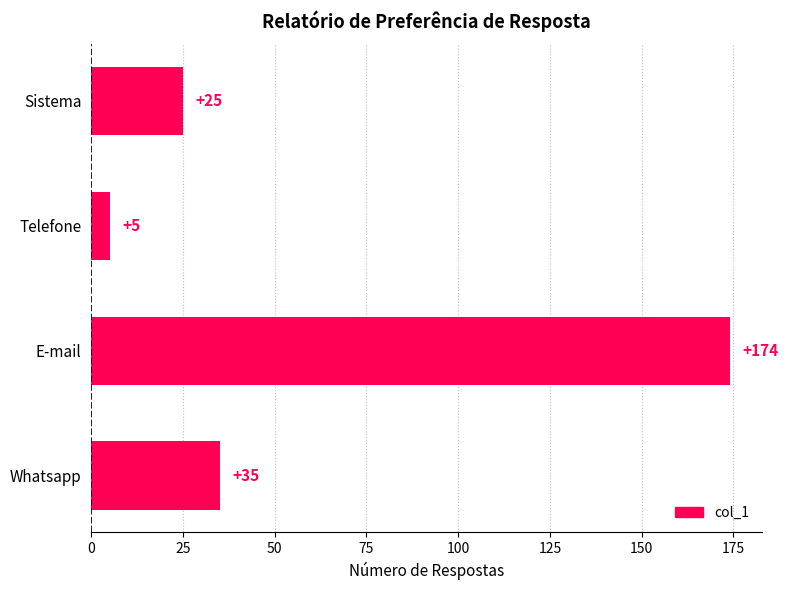

Count the number of data series in this chart.

1